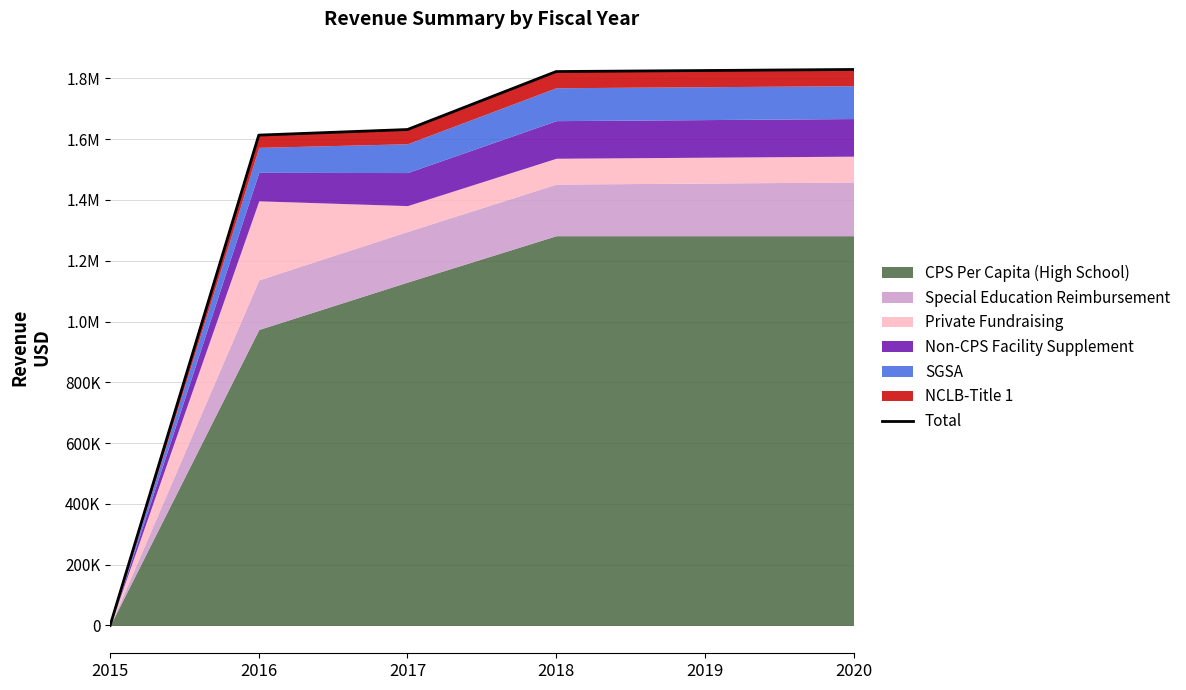

Reading left to right, transcribe all the data shown in this chart.

2015=0.0	2016=1613396.4	2017=1631794.9	2018=1822531.1	2019=1825927.2	2020=1829391.2